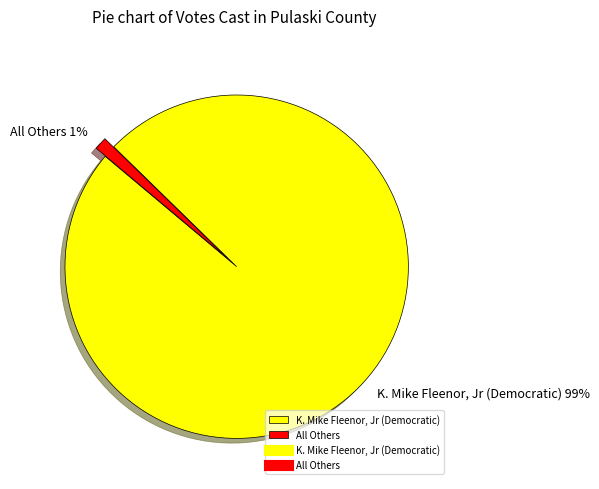

Between All Others and K. Mike Fleenor, Jr (Democratic), which is larger?

K. Mike Fleenor, Jr (Democratic)